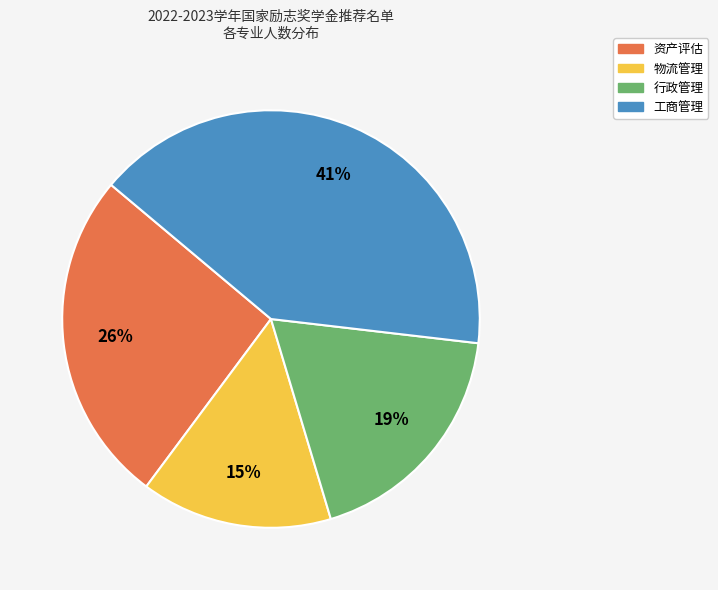

Is it true that 工商管理 is 52% of the pie?

False